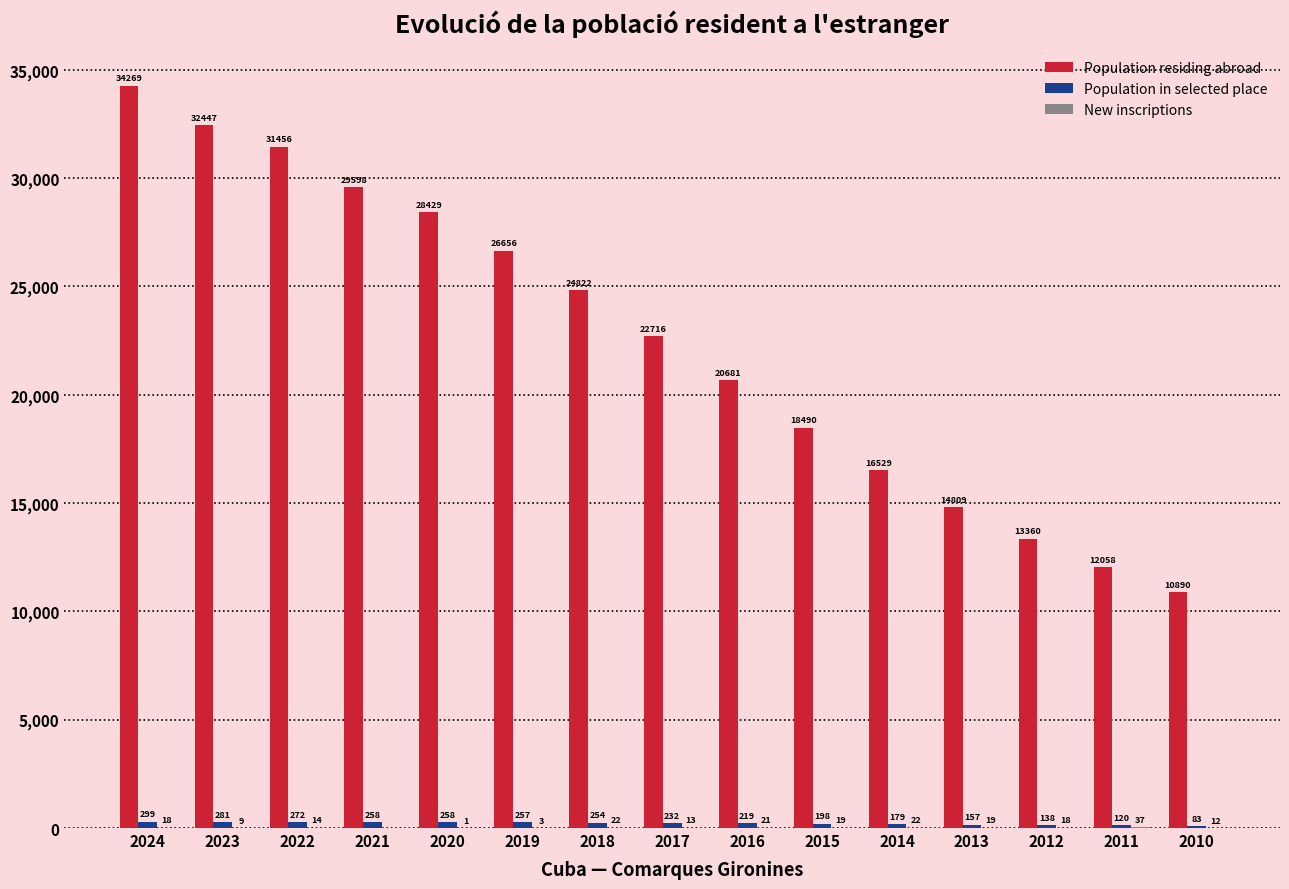

Which series changed the most between 2014 and 2011?

Population residing abroad